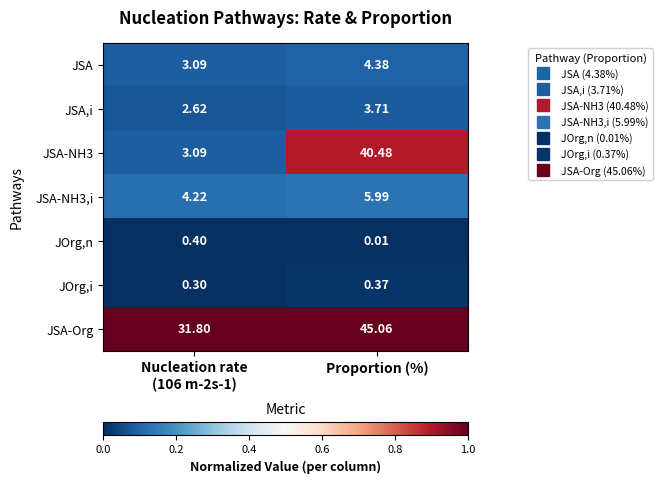

Which series has the widest spread of values?

JSA-NH3